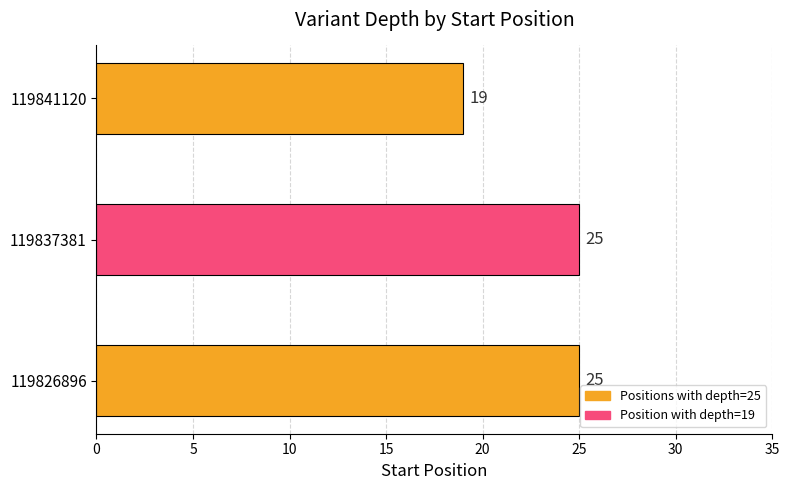

Approximately how many times larger is the value at 119837381 compared to 119826896?

1.0